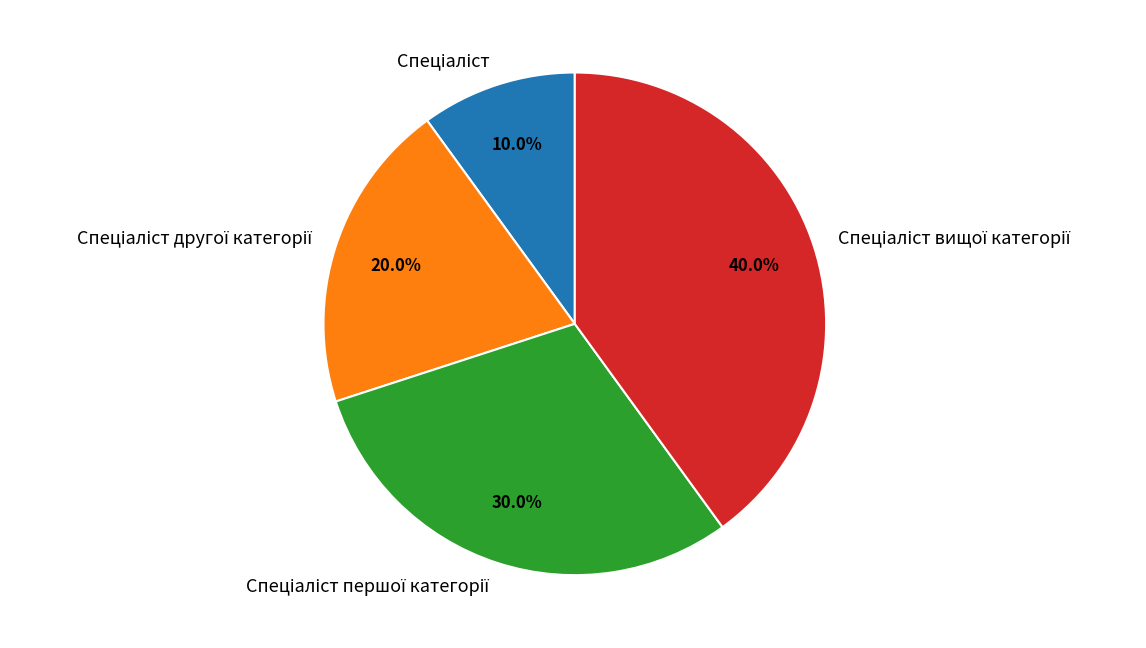

Is there a majority slice in this chart?

No